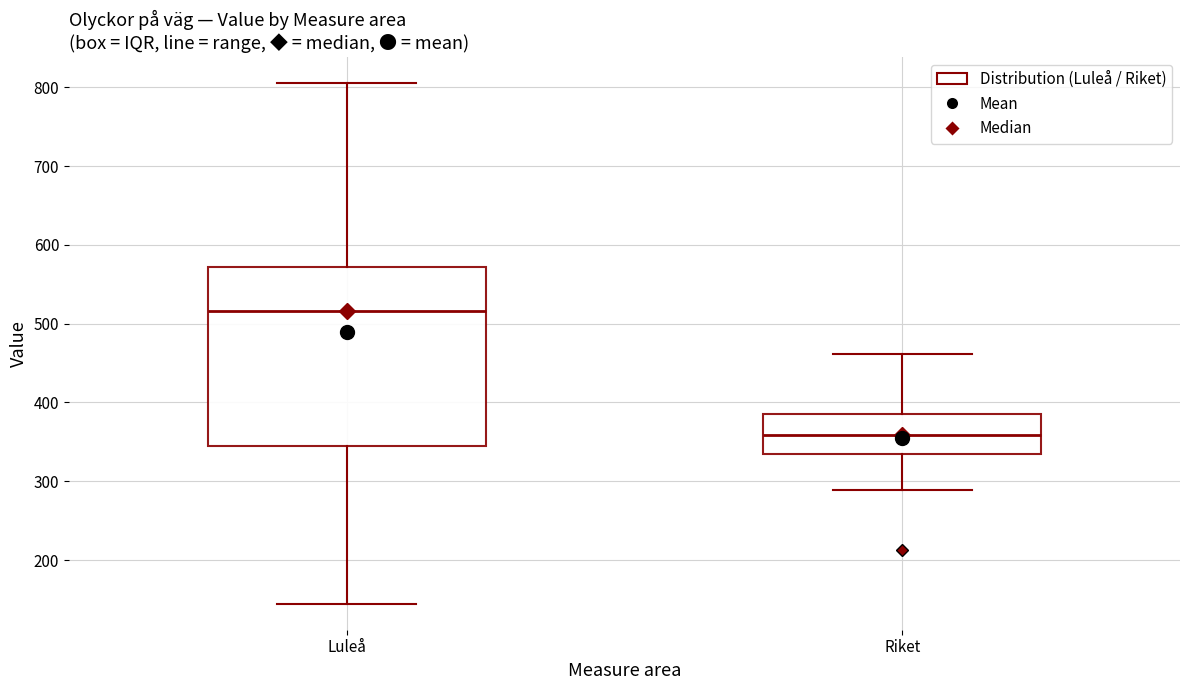

Where does the upper whisker of the box for Luleå end on the y-axis? The values are not printed on the chart, so give them approximately, as read against the axis.

810